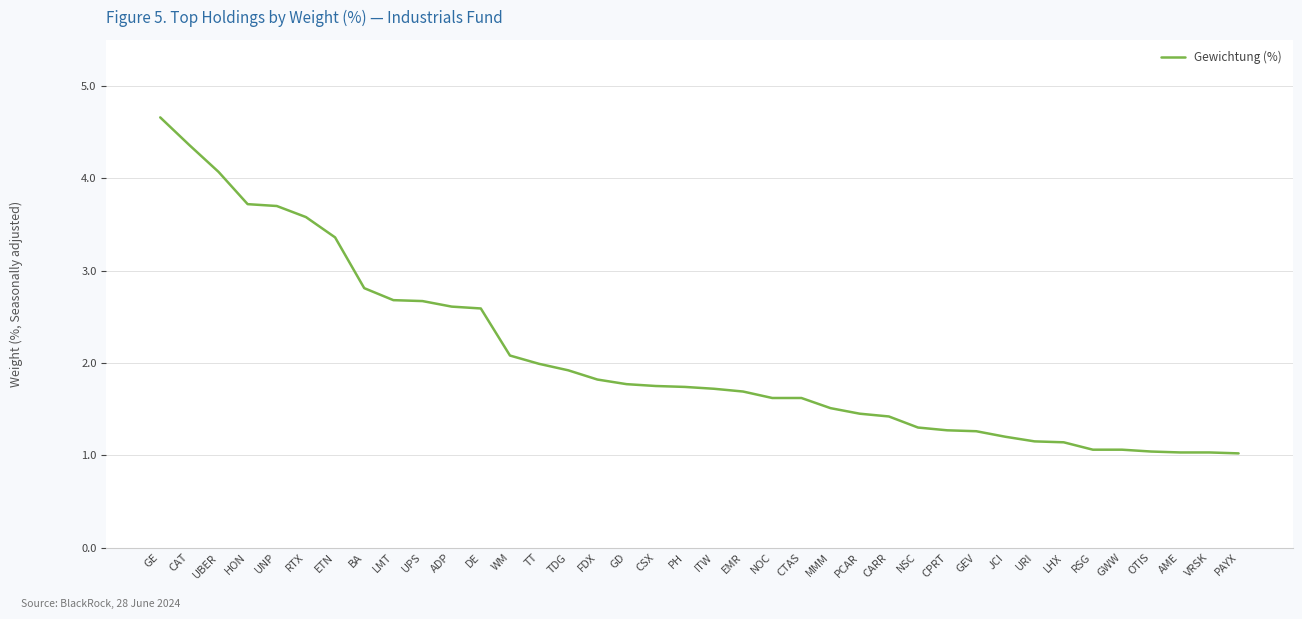

What is the greatest value displayed?

4.7